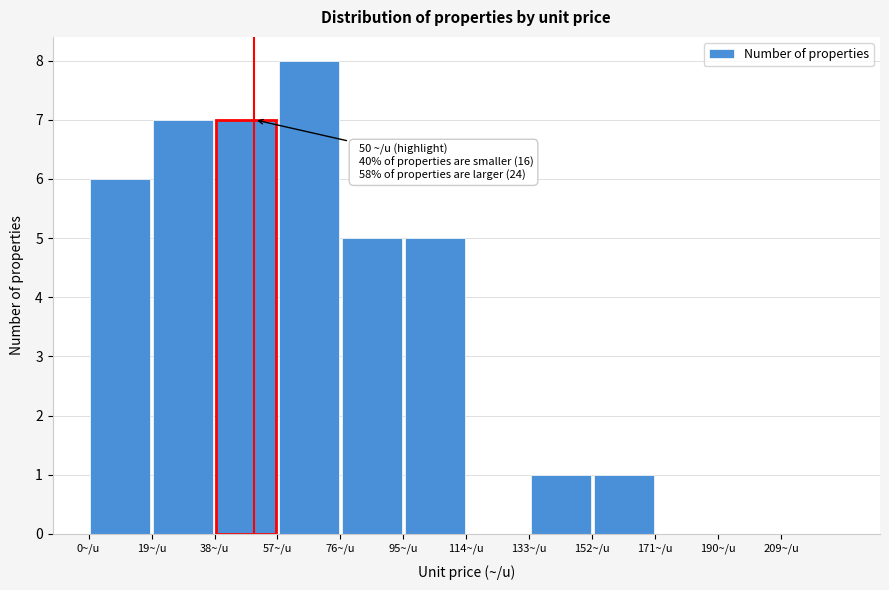

Over which range of the x-axis is the bar tallest?

57 to 76